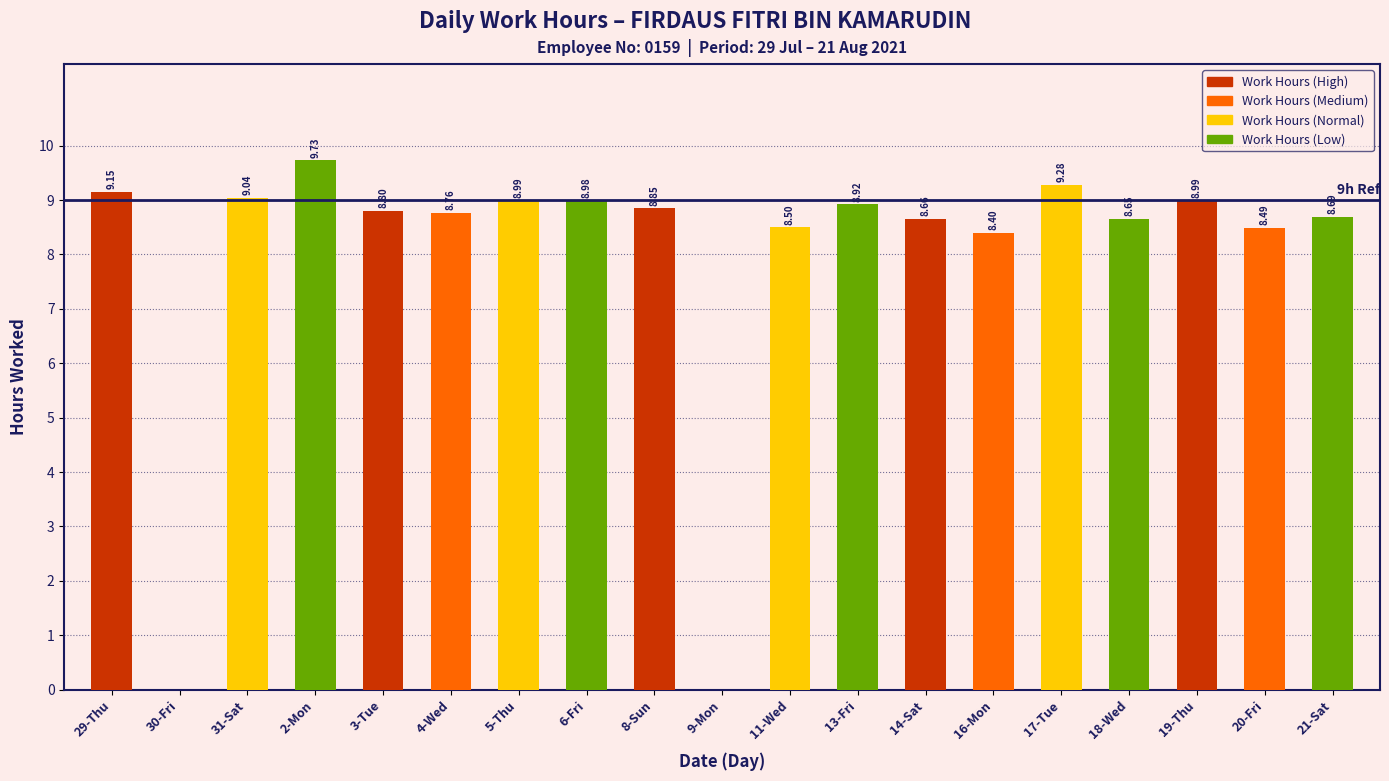

How many positive values are there?

17